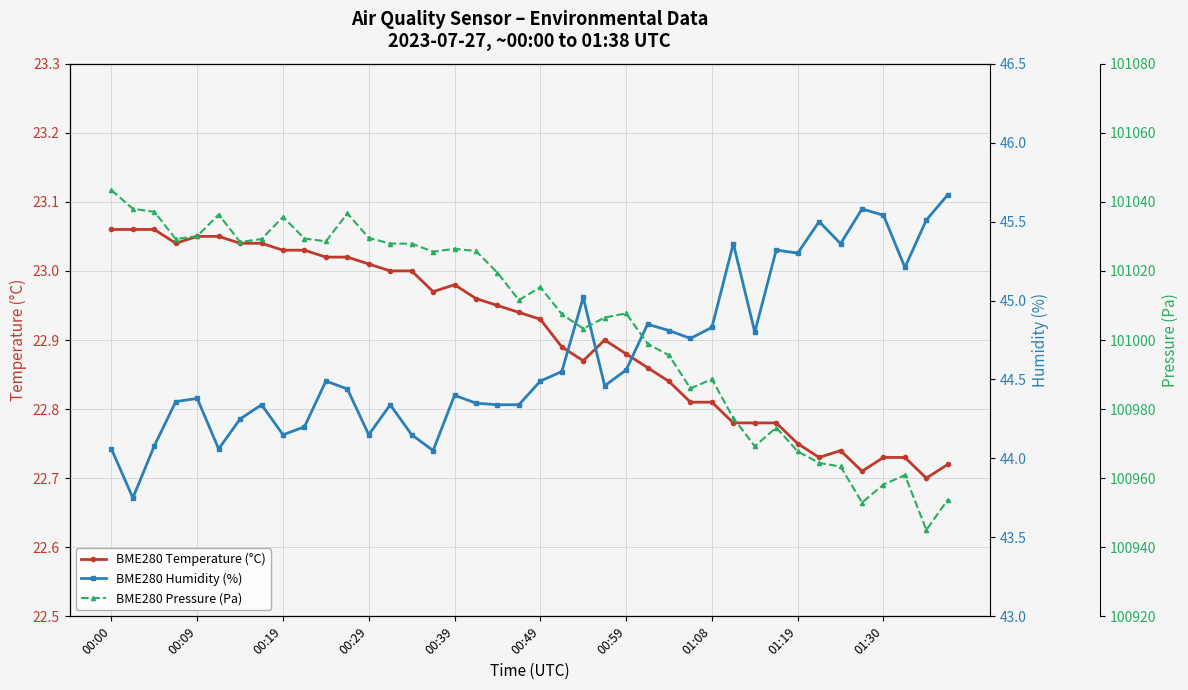

What is the total value across all series at 29?

101045.5